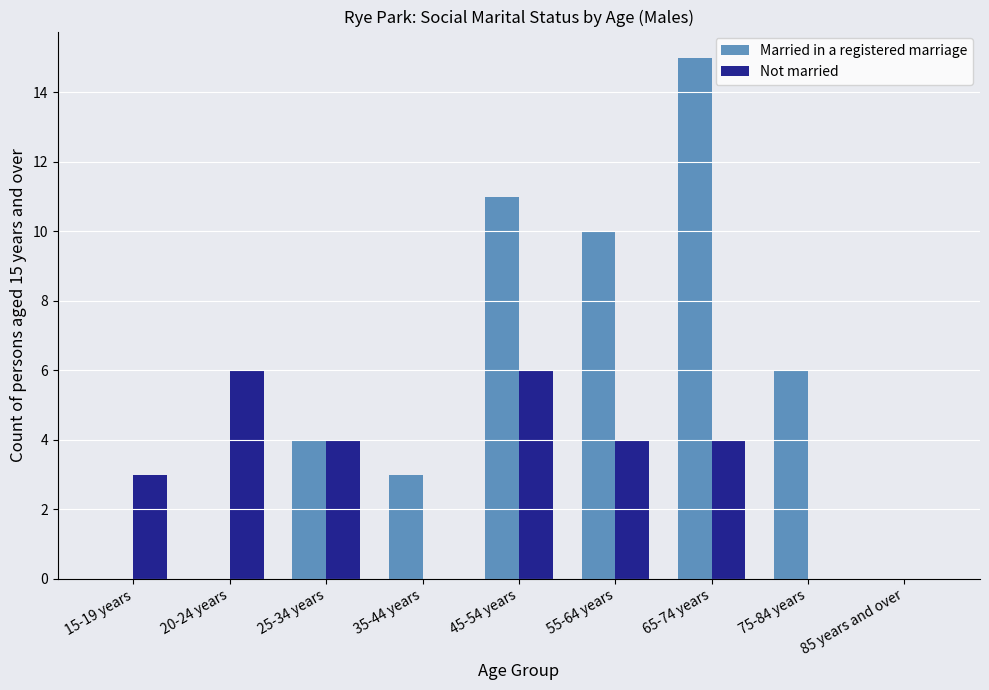

What is the sum of all Married in a registered marriage values?

49